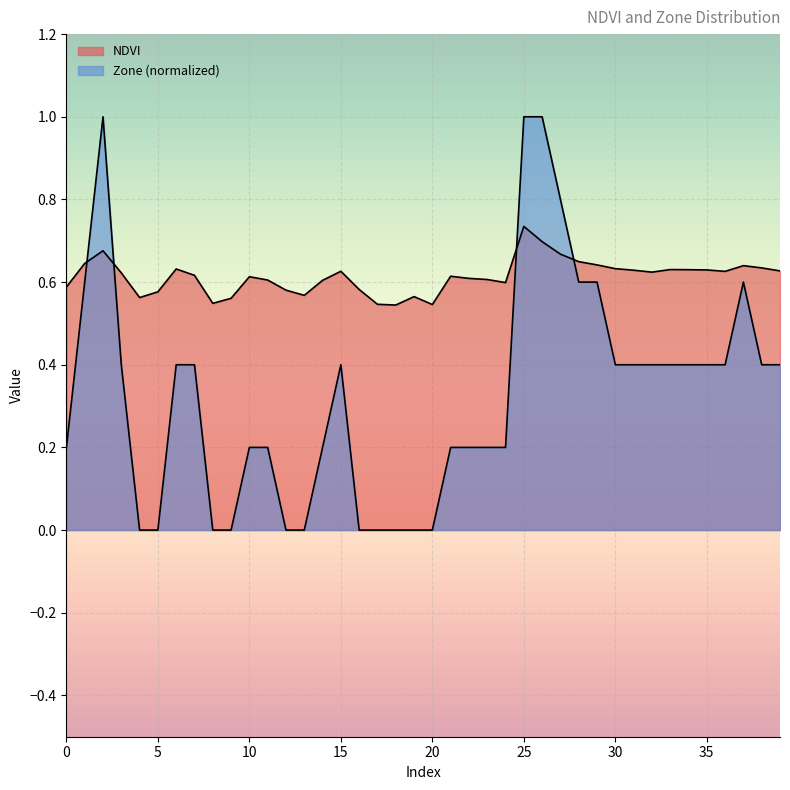

The Zone series shows 0.0 at 13. True or false?

True